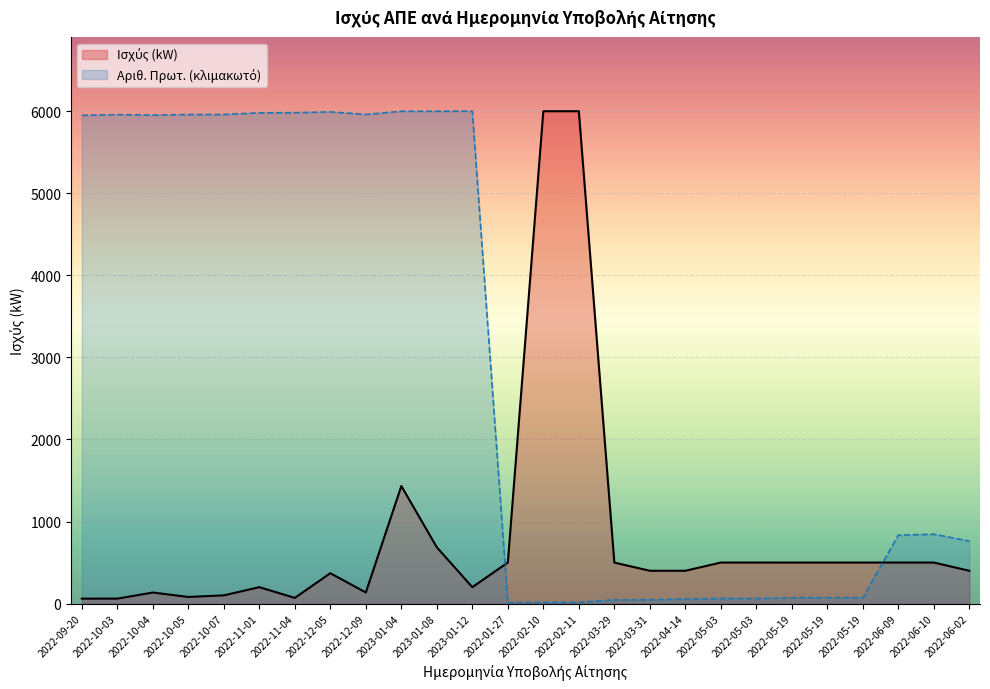

Where does the Αριθ. Πρωτ. Υποβολής Αίτησης series first go above 844?

2022-09-20